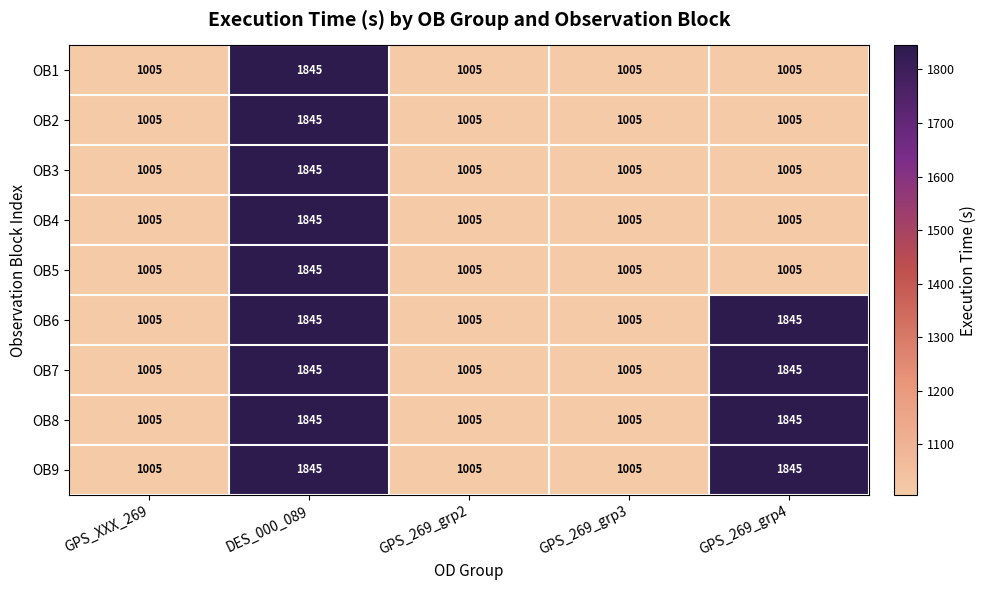

What is the total value across all series at GPS_XXX_269?

9045